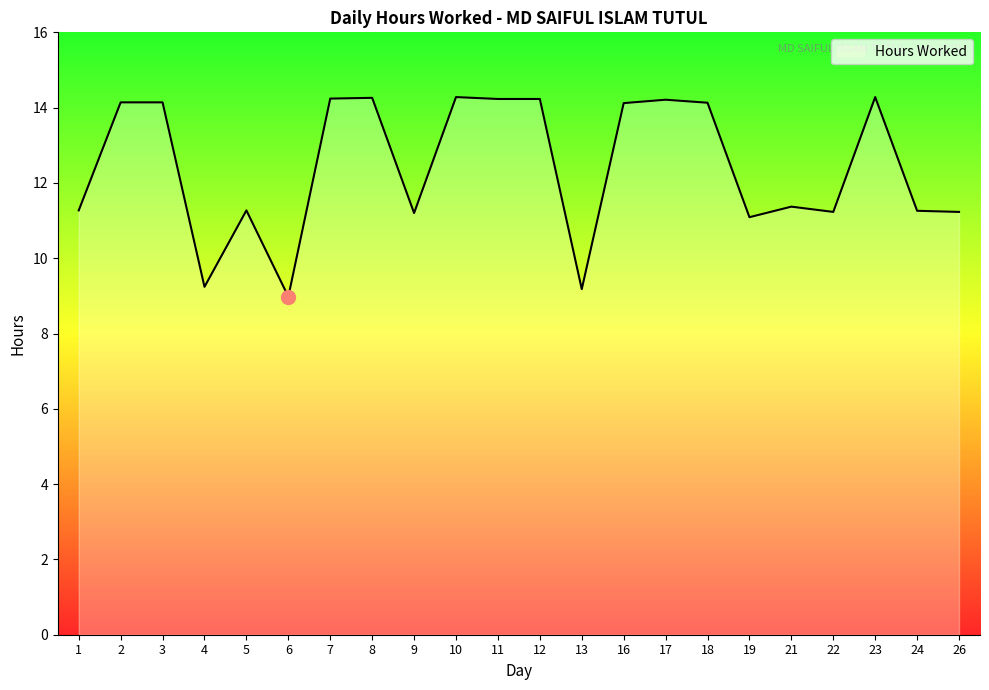

Between 3 and 23, which is larger?

23